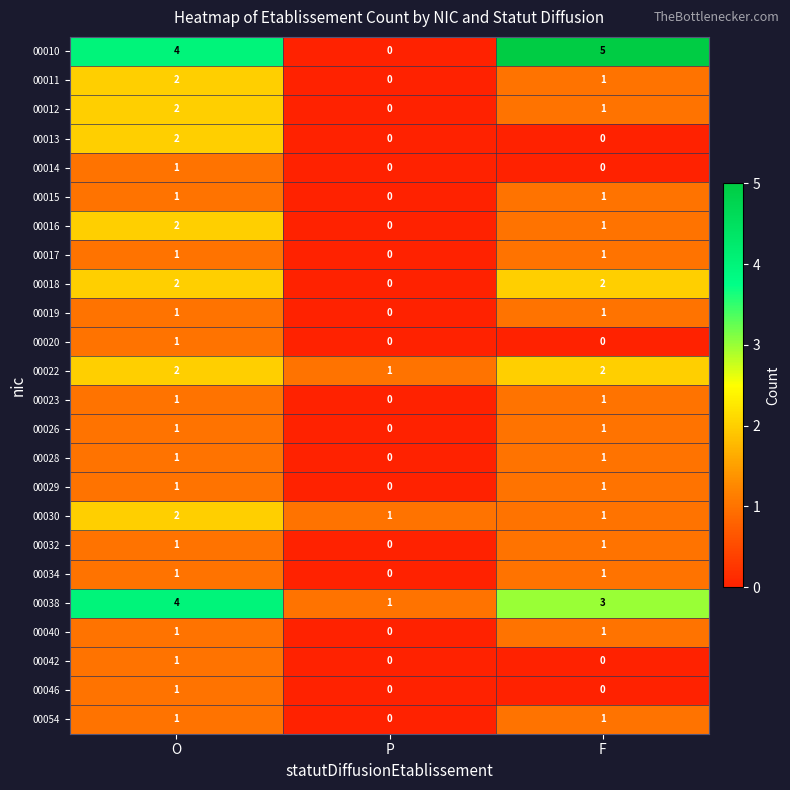

Count the 00034 values in the range 0 to 1.

3